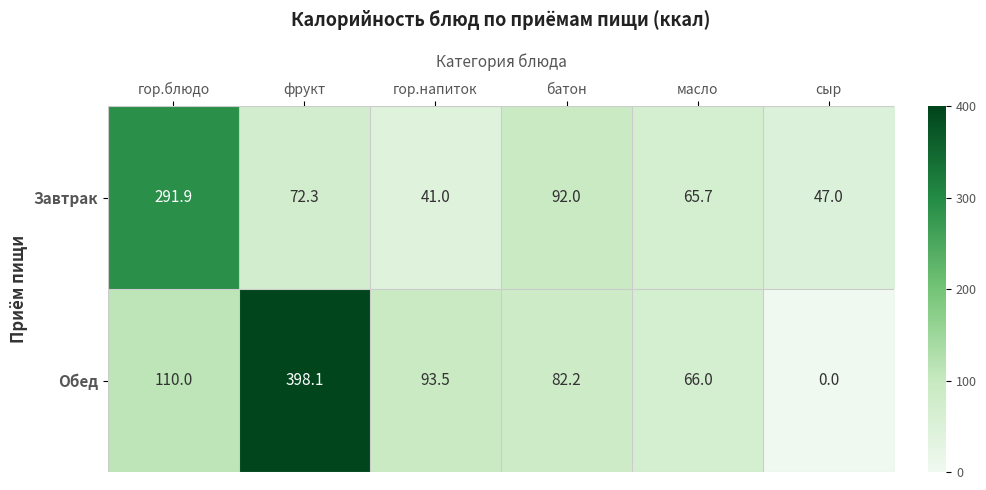

True or false: Завтрак has a value of 20.6 at сыр.

False